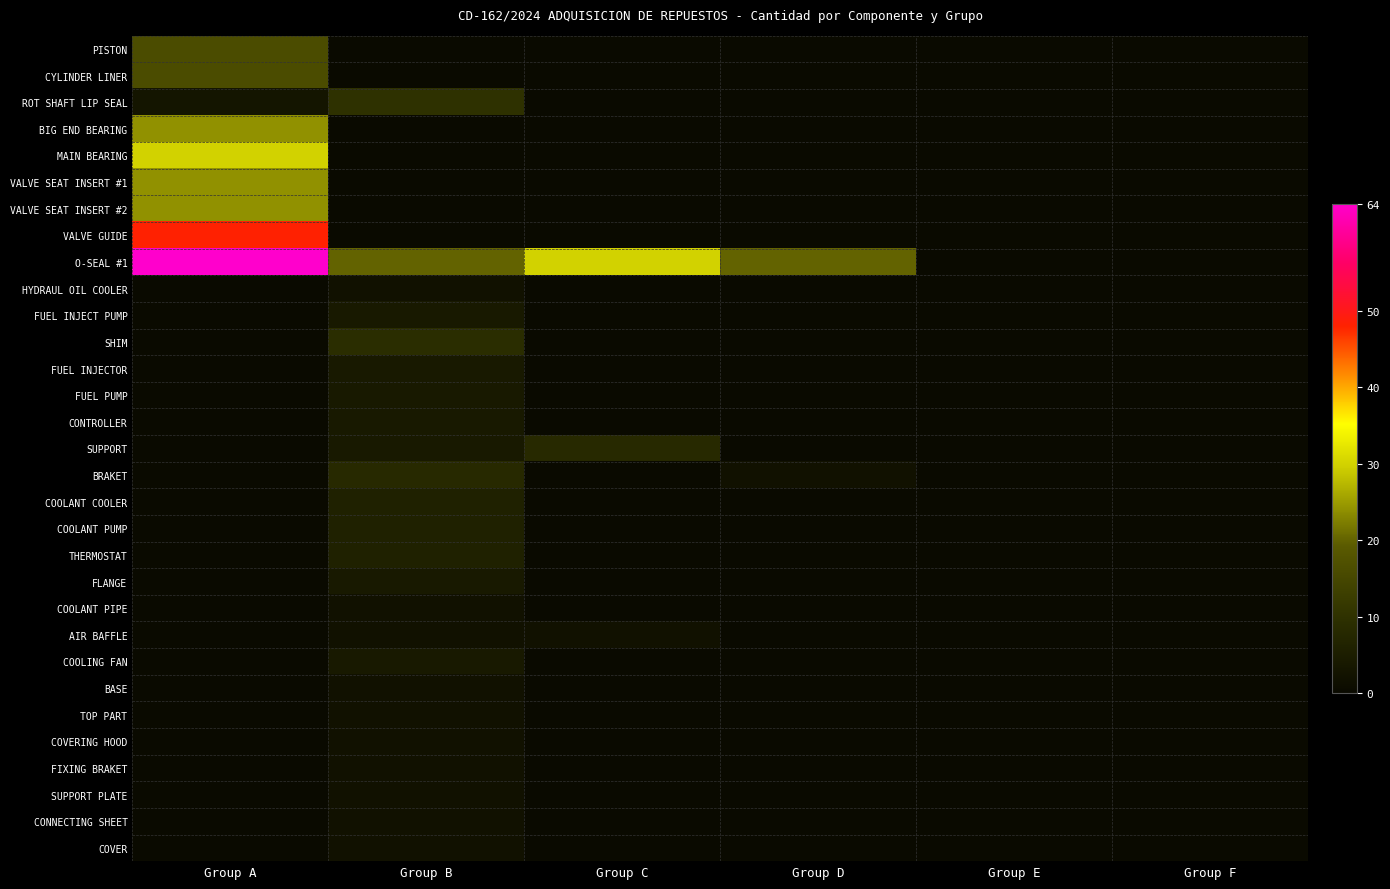

Reading left to right, transcribe all the data shown in this chart.

PISTON: Group A=16	Group B=0	Group C=0	Group D=0	Group E=0	Group F=0
CYLINDER LINER: Group A=16	Group B=0	Group C=0	Group D=0	Group E=0	Group F=0
ROT SHAFT LIP SEAL: Group A=3	Group B=10	Group C=0	Group D=0	Group E=0	Group F=0
BIG END BEARING: Group A=24	Group B=0	Group C=0	Group D=0	Group E=0	Group F=0
MAIN BEARING: Group A=30	Group B=0	Group C=0	Group D=0	Group E=0	Group F=0
VALVE SEAT INSERT #1: Group A=24	Group B=0	Group C=0	Group D=0	Group E=0	Group F=0
VALVE SEAT INSERT #2: Group A=24	Group B=0	Group C=0	Group D=0	Group E=0	Group F=0
VALVE GUIDE: Group A=48	Group B=0	Group C=0	Group D=0	Group E=0	Group F=0
O-SEAL #1: Group A=64	Group B=20	Group C=30	Group D=20	Group E=0	Group F=0
HYDRAUL OIL COOLER: Group A=0	Group B=2	Group C=0	Group D=0	Group E=0	Group F=0
FUEL INJECT PUMP: Group A=0	Group B=4	Group C=0	Group D=0	Group E=0	Group F=0
SHIM: Group A=0	Group B=9	Group C=0	Group D=0	Group E=0	Group F=0
FUEL INJECTOR: Group A=0	Group B=4	Group C=0	Group D=0	Group E=0	Group F=0
FUEL PUMP: Group A=0	Group B=4	Group C=0	Group D=0	Group E=0	Group F=0
CONTROLLER: Group A=0	Group B=4	Group C=0	Group D=0	Group E=0	Group F=0
SUPPORT: Group A=0	Group B=4	Group C=8	Group D=0	Group E=0	Group F=0
BRAKET: Group A=0	Group B=8	Group C=0	Group D=2	Group E=0	Group F=0
COOLANT COOLER: Group A=0	Group B=6	Group C=0	Group D=0	Group E=0	Group F=0
COOLANT PUMP: Group A=0	Group B=6	Group C=0	Group D=0	Group E=0	Group F=0
THERMOSTAT: Group A=0	Group B=6	Group C=0	Group D=0	Group E=0	Group F=0
FLANGE: Group A=0	Group B=4	Group C=0	Group D=0	Group E=0	Group F=0
COOLANT PIPE: Group A=0	Group B=2	Group C=0	Group D=0	Group E=0	Group F=0
AIR BAFFLE: Group A=0	Group B=2	Group C=2	Group D=0	Group E=0	Group F=0
COOLING FAN: Group A=0	Group B=4	Group C=0	Group D=0	Group E=0	Group F=0
BASE: Group A=0	Group B=2	Group C=0	Group D=0	Group E=0	Group F=0
TOP PART: Group A=0	Group B=2	Group C=0	Group D=0	Group E=0	Group F=0
COVERING HOOD: Group A=0	Group B=2	Group C=0	Group D=0	Group E=0	Group F=0
FIXING BRAKET: Group A=0	Group B=2	Group C=0	Group D=0	Group E=0	Group F=0
SUPPORT PLATE: Group A=0	Group B=2	Group C=0	Group D=0	Group E=0	Group F=0
CONNECTING SHEET: Group A=0	Group B=2	Group C=0	Group D=0	Group E=0	Group F=0
COVER: Group A=0	Group B=2	Group C=0	Group D=0	Group E=0	Group F=0